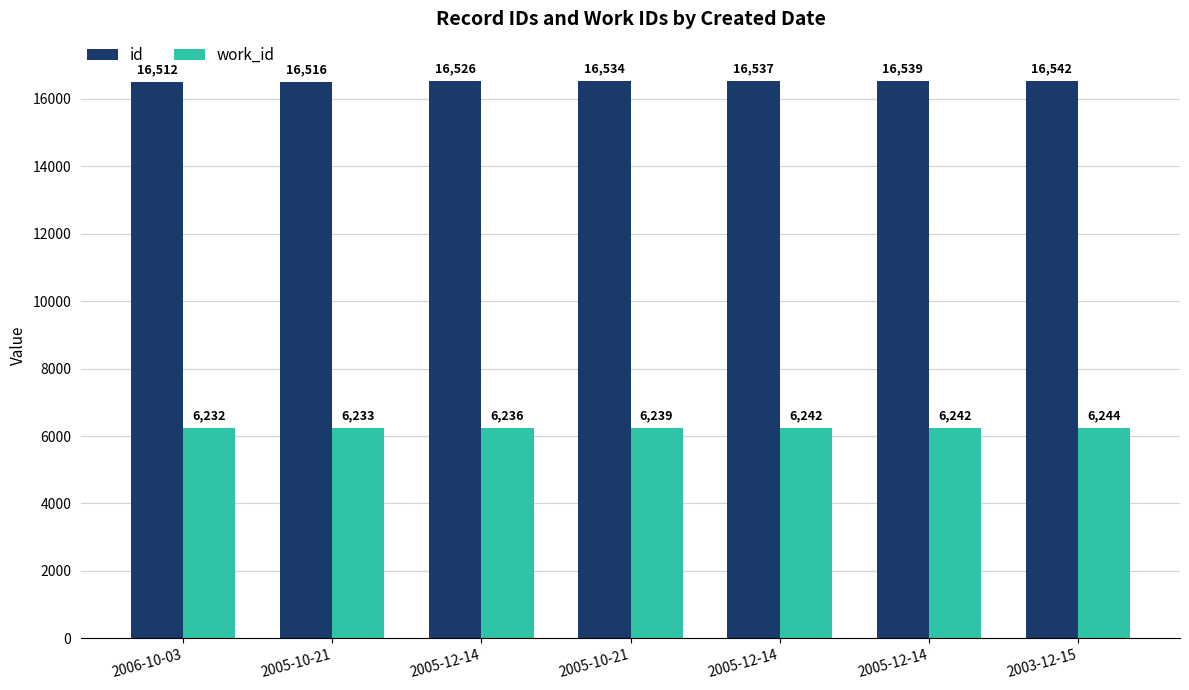

Does the chart contain stacked bars?

No